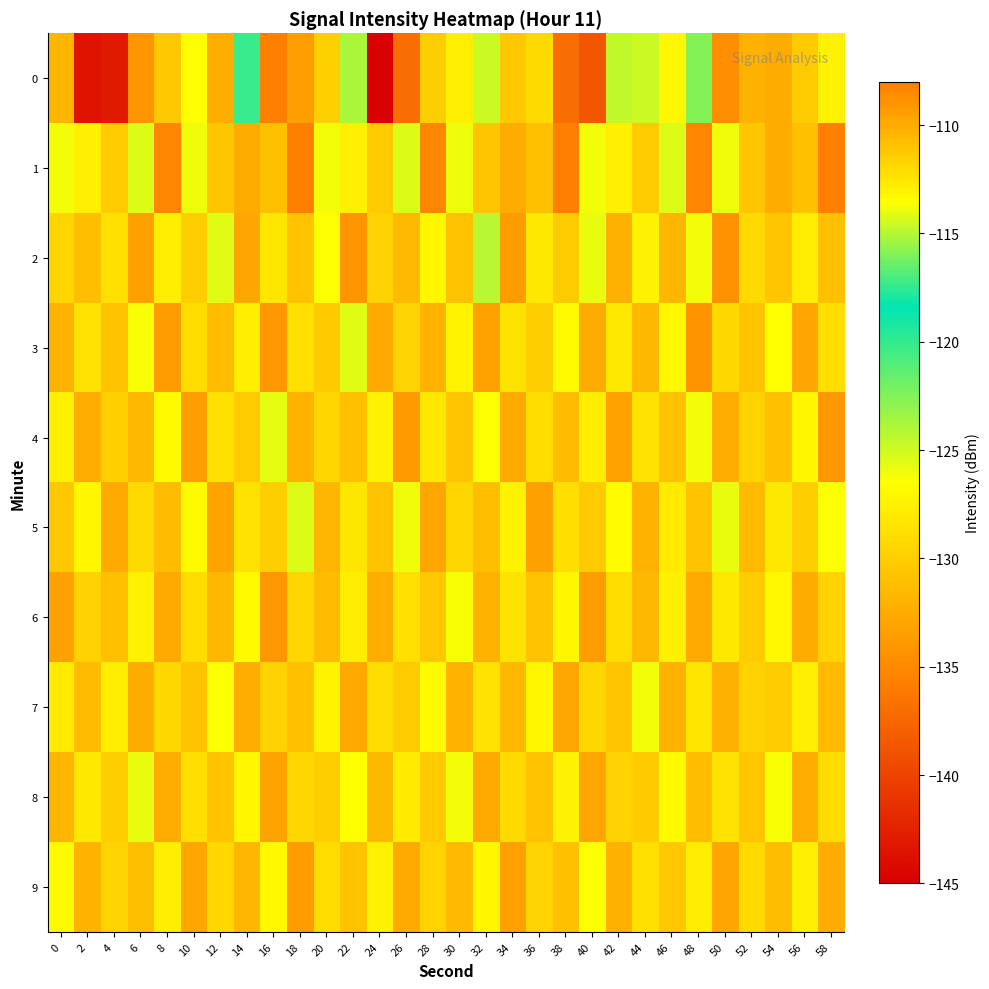

Count the number of data series in this chart.

10